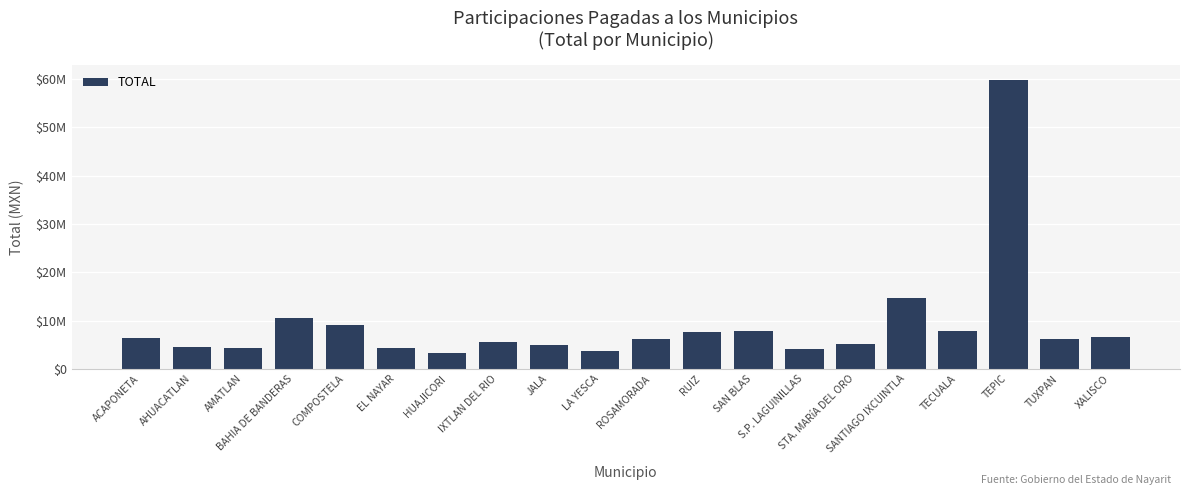

Reading left to right, transcribe all the data shown in this chart.

6457878.2	4500724.2	4281206.4	10601648.8	9145285.9	4385749.4	3304329.8	5572429.7	5020956.8	3630450.3	6131611.6	7630427.5	7928763.6	4158310.8	5147404.5	14673782.4	7772142.1	59922393.1	6265068.8	6579507.6